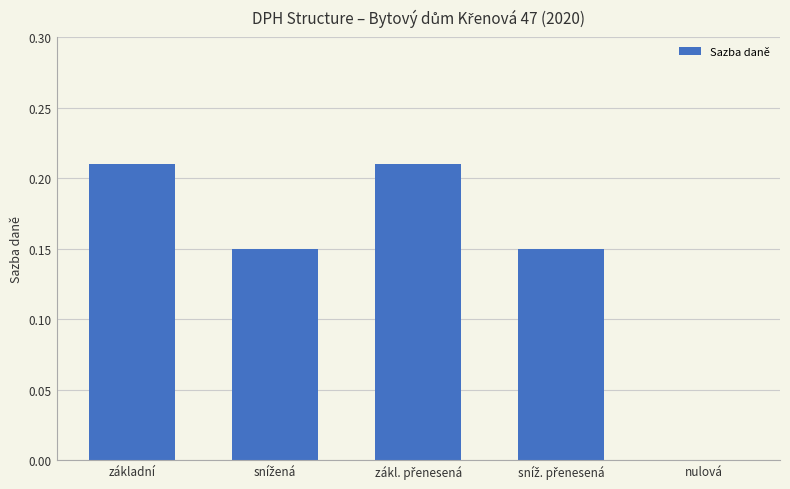

Is it true that the value at základní is 0.1?

False